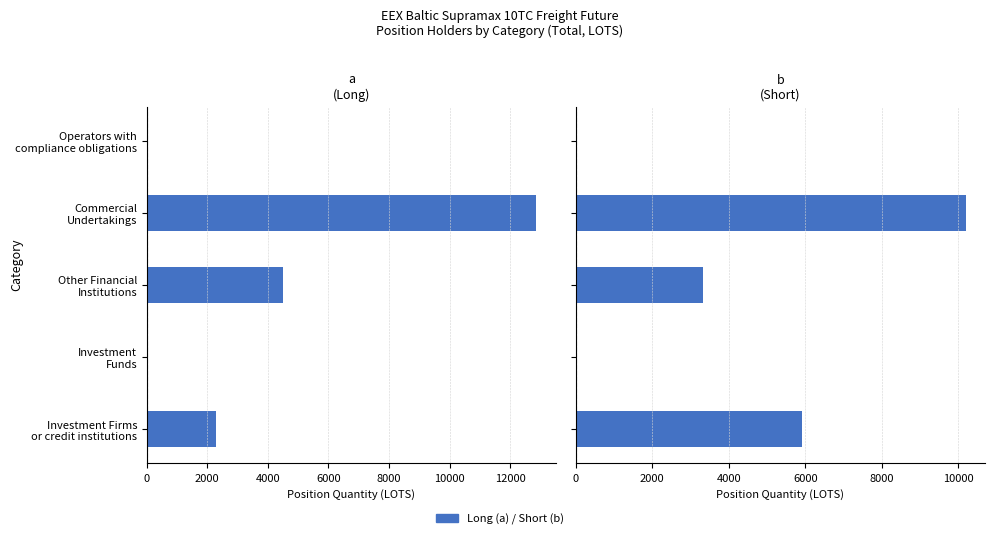

The value of Short at Investment Firms or credit institutions is 10486.9. True or false?

False